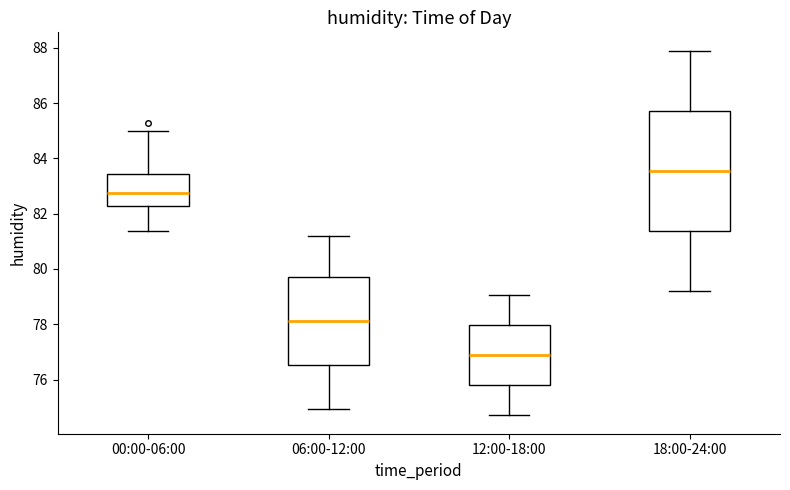

Which box's median line is the lowest?

12:00-18:00